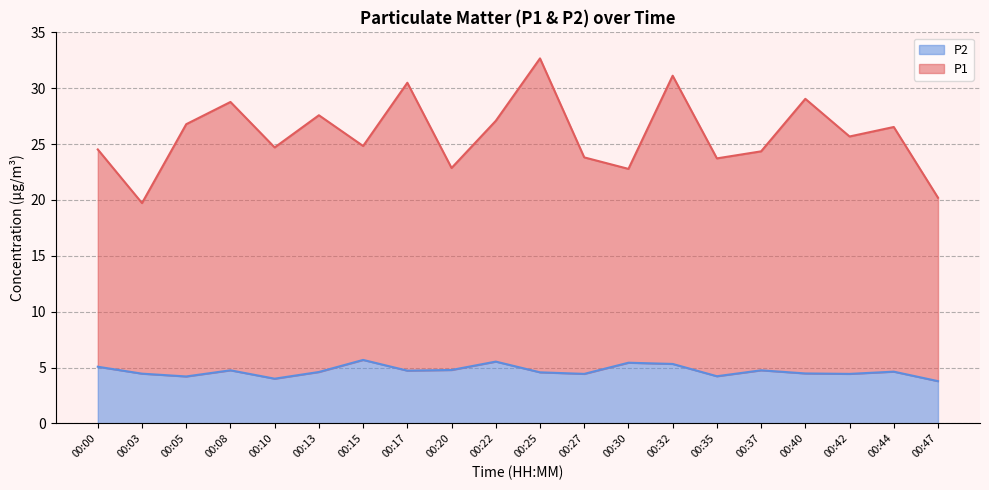

At which label does P1 reach its peak?

00:25